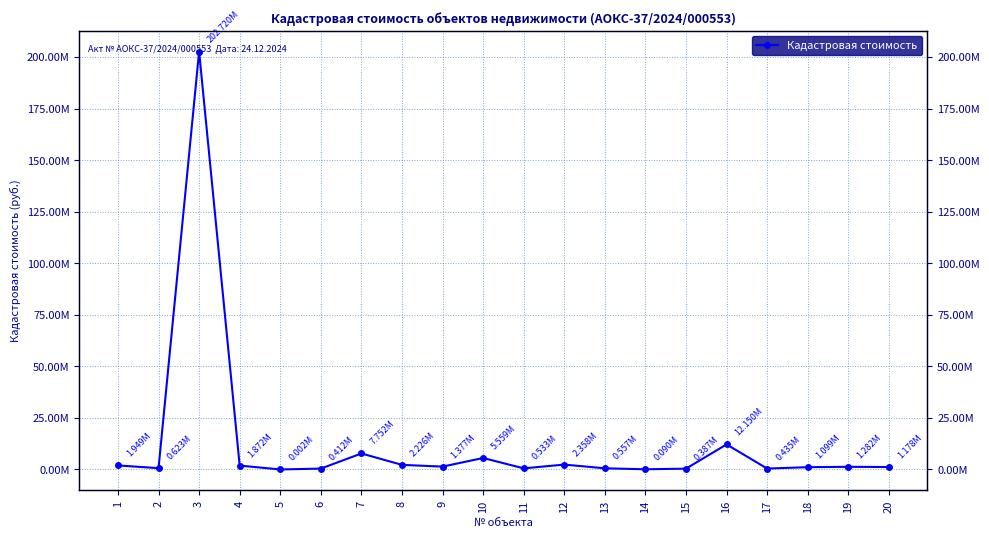

What is the sum of all values?

244557851.6